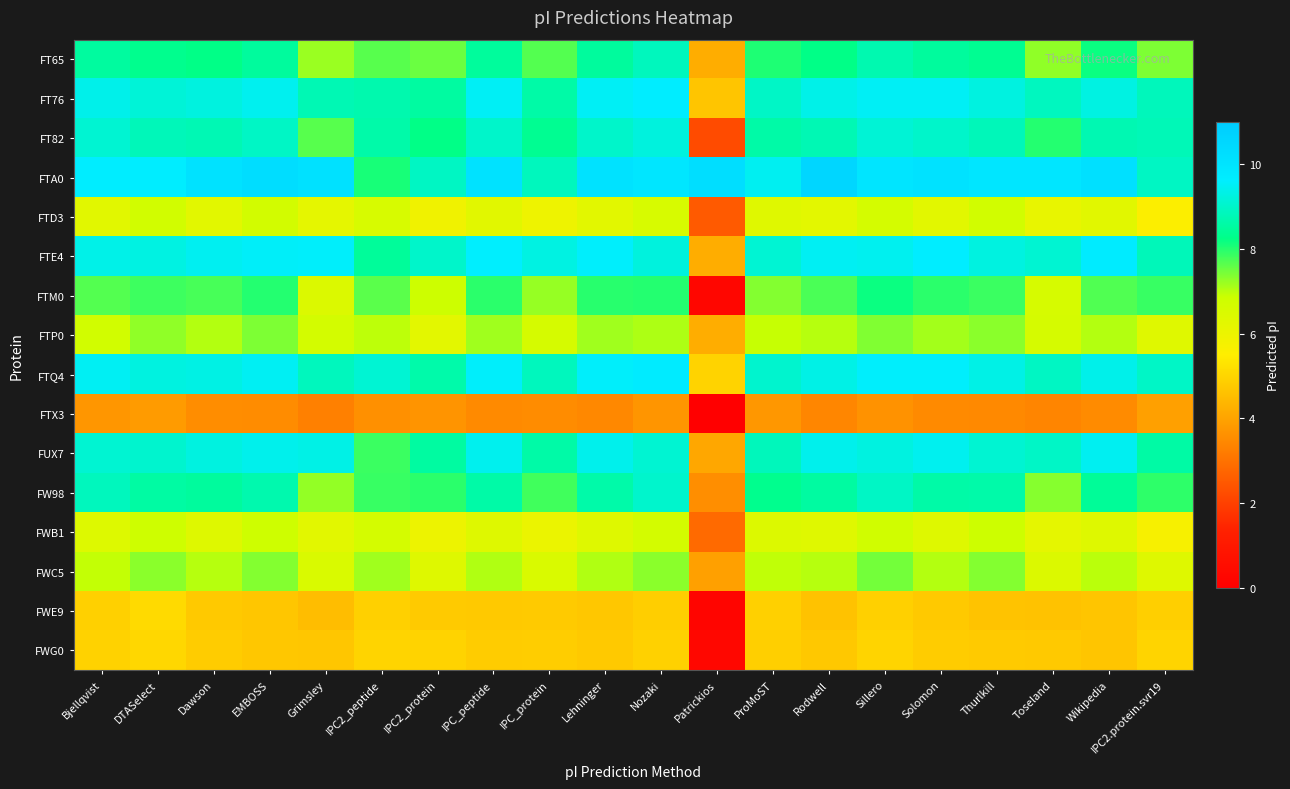

At which category is the sum across all series the highest?

Sillero